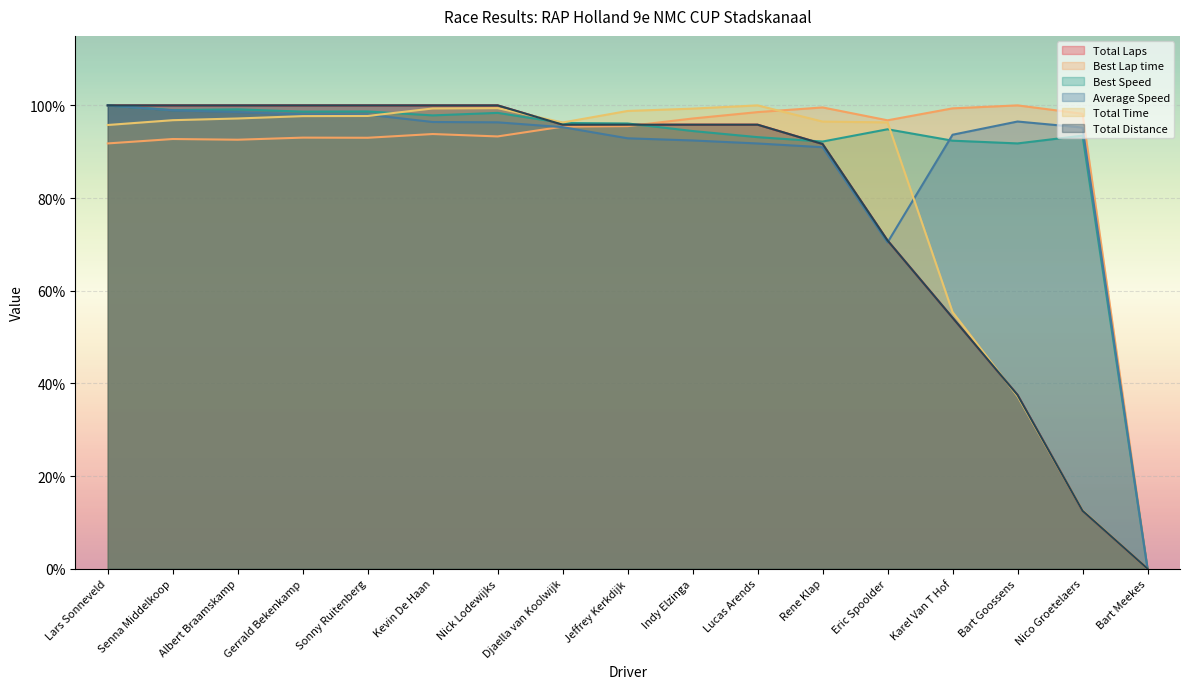

What is the difference between the second highest and minimum values in the Best Lap time series?

99.6